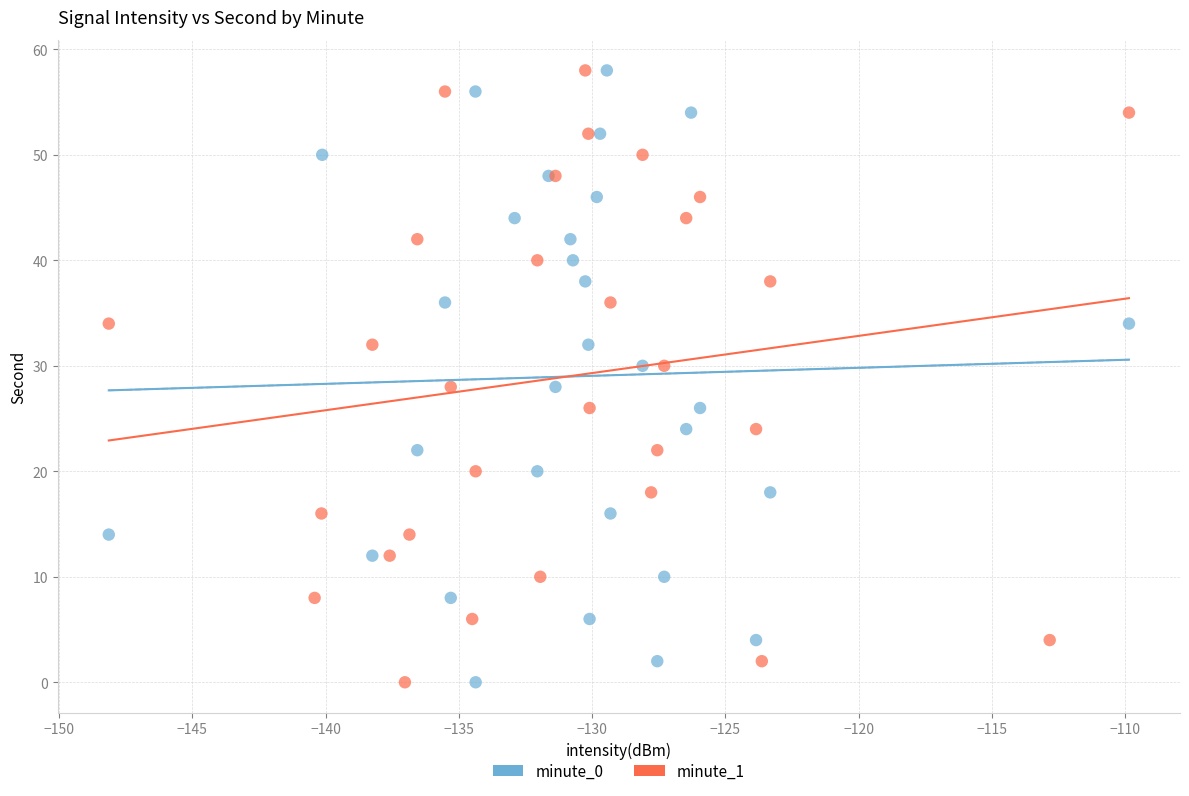

What are all the series names shown in the legend?

minute_0, minute_1